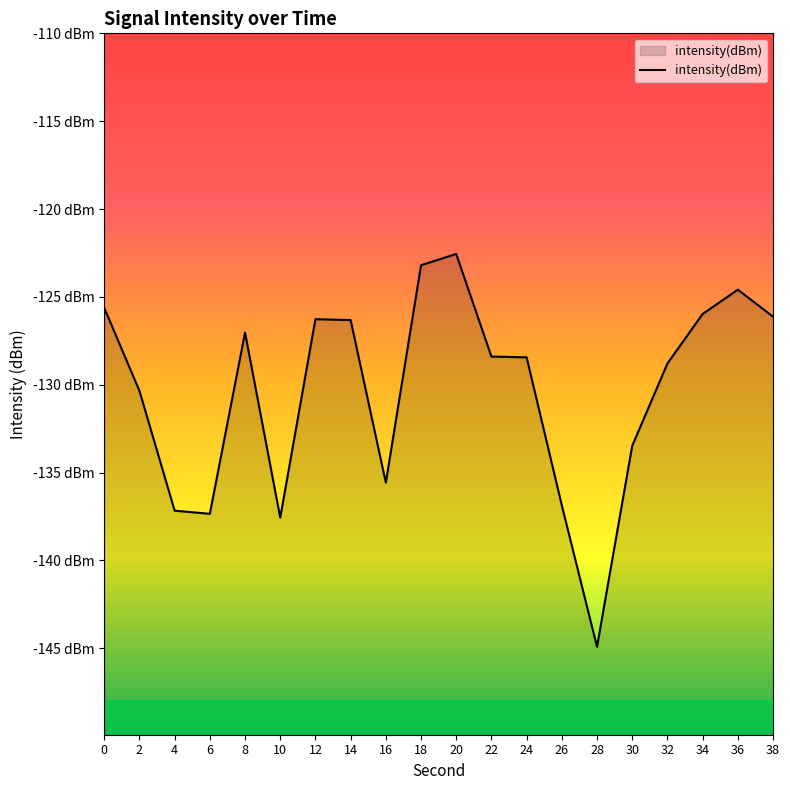

Count the number of data series in this chart.

1